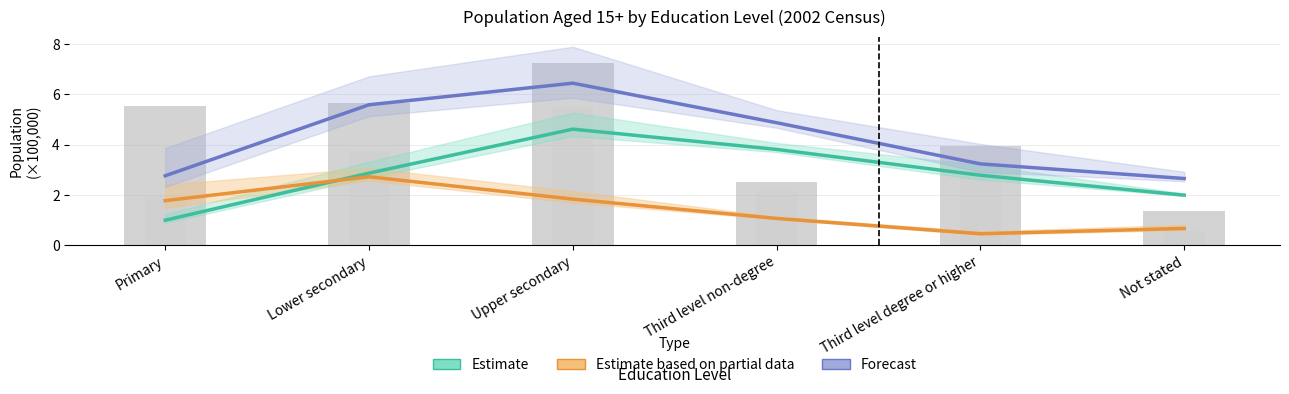

Which label corresponds to the smallest value in the chart?

Third level degree or higher